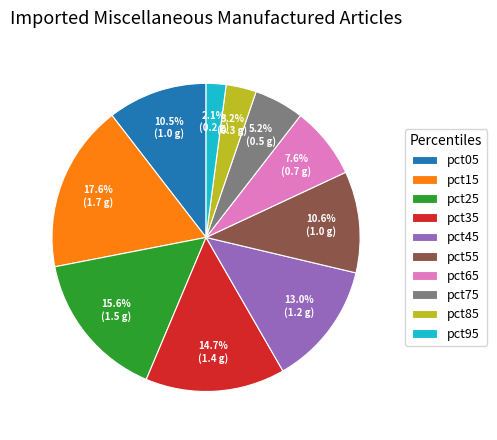

Do pct05 and pct65 together represent more than half of the pie?

No